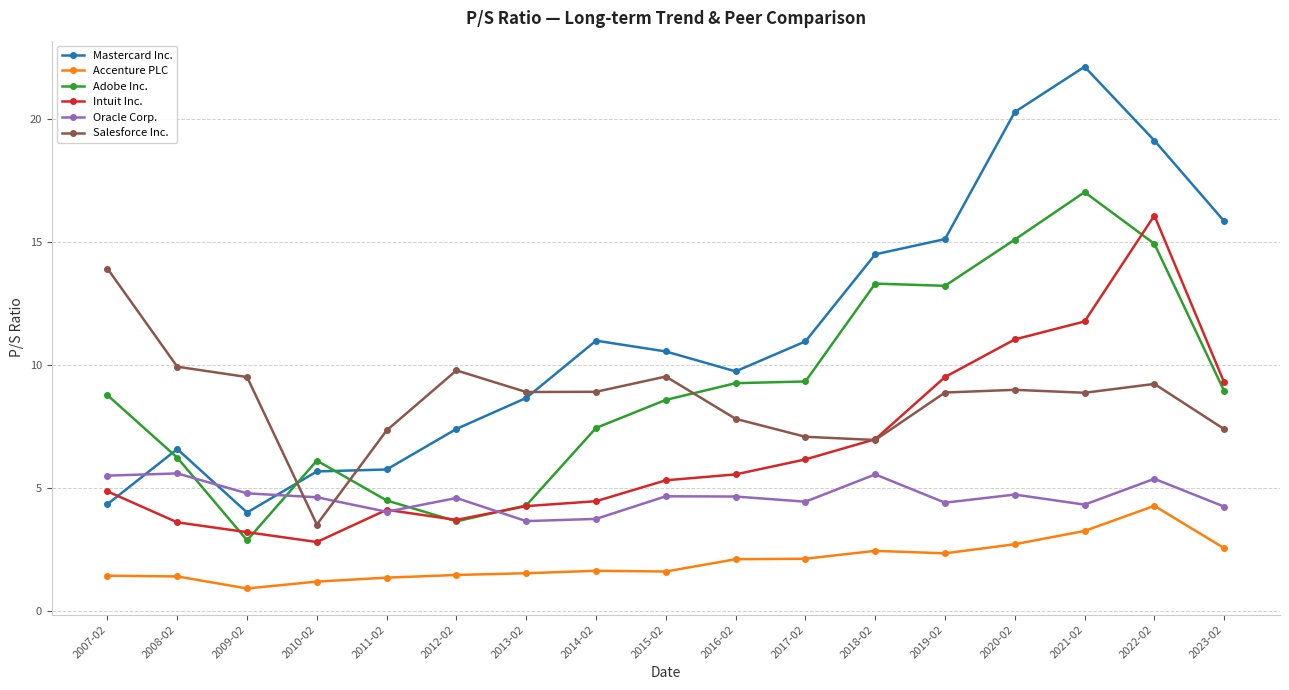

Where is the first local minimum for Accenture PLC?

2009-02